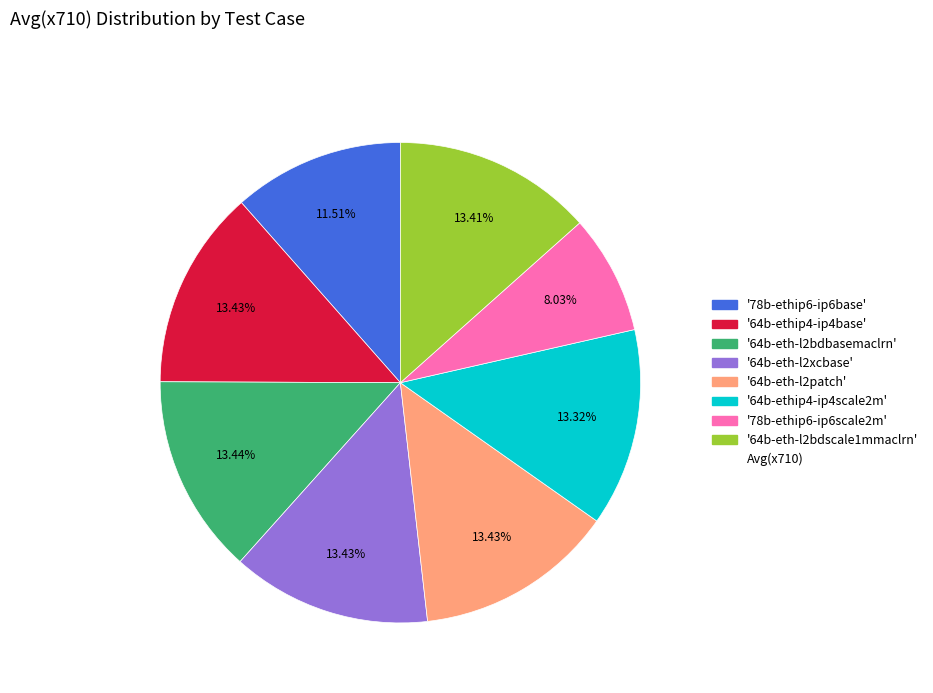

Is there any slice that represents more than half of the pie?

No